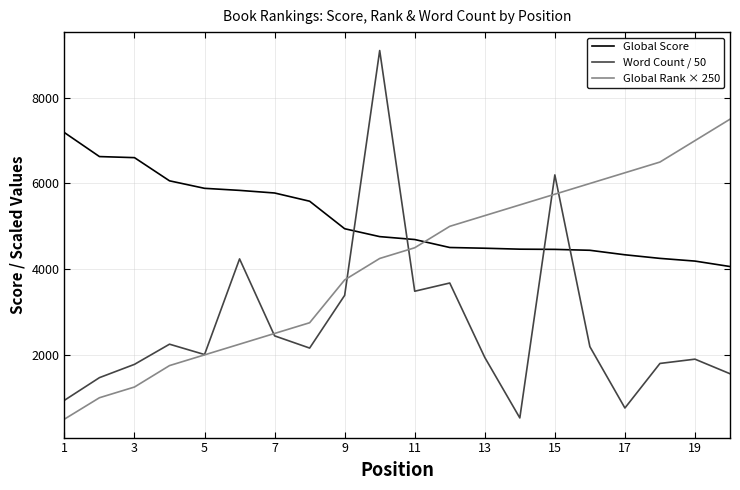

Which series has the largest total across all categories?

Global Score